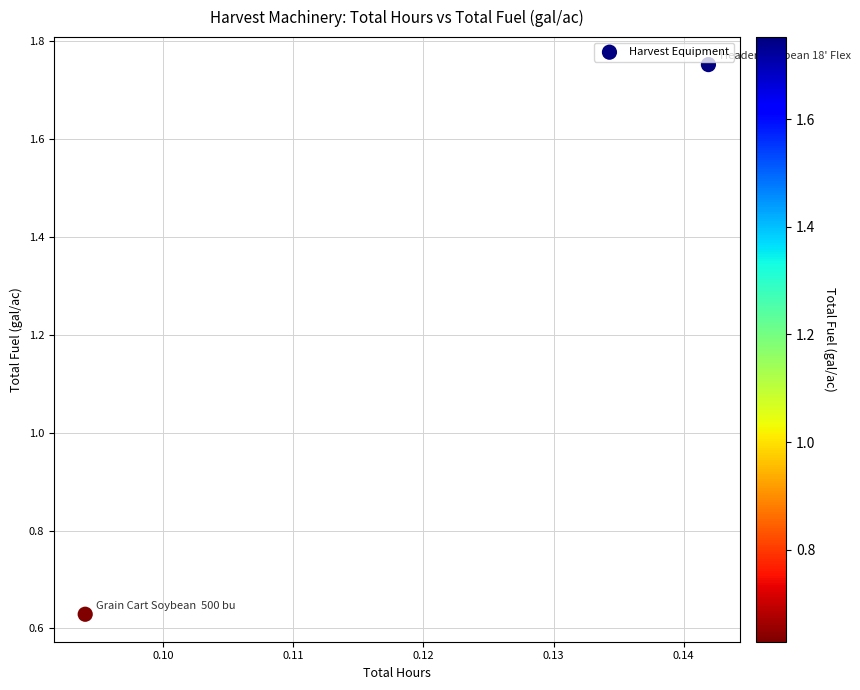

What is the range of Y values (max minus min)?

1.1